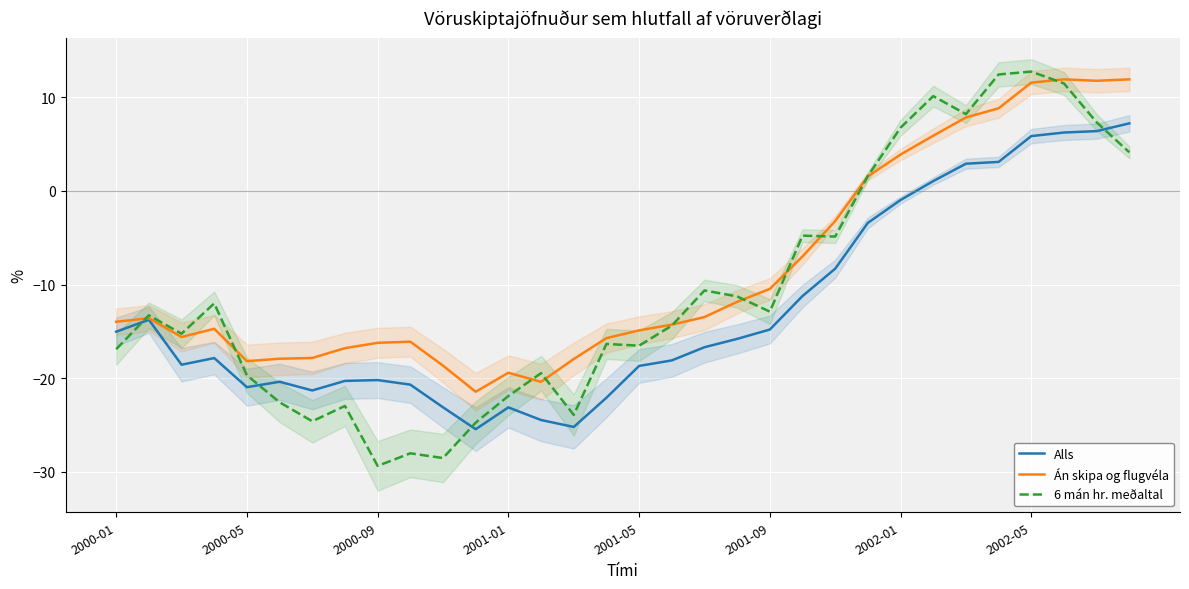

How many negative values does the Alls series have?

25